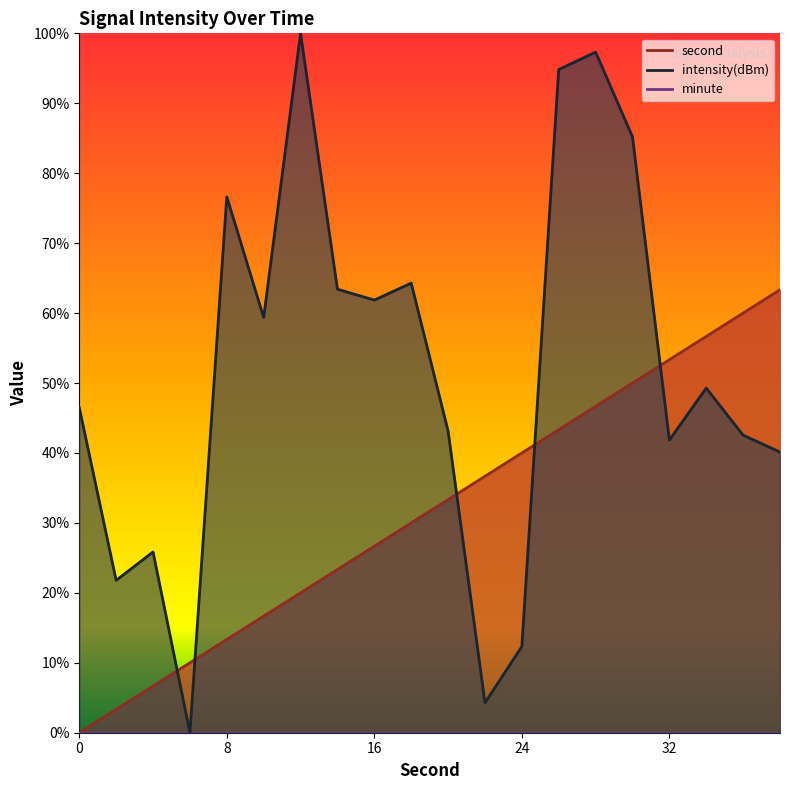

Which series ends up on top after the final intersection of intensity(dBm) and second?

second